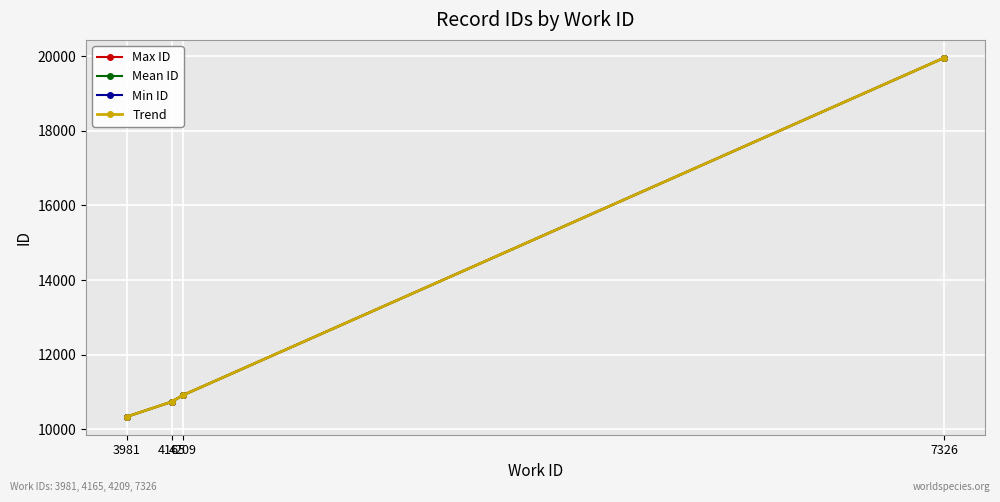

Is it true that Min ID equals 4068.8 at 4209?

False